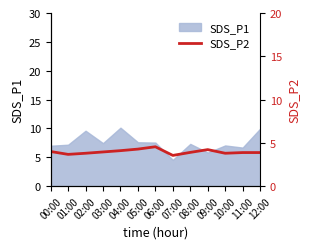

The SDS_P1 series shows 13.1 at 12:00. True or false?

False